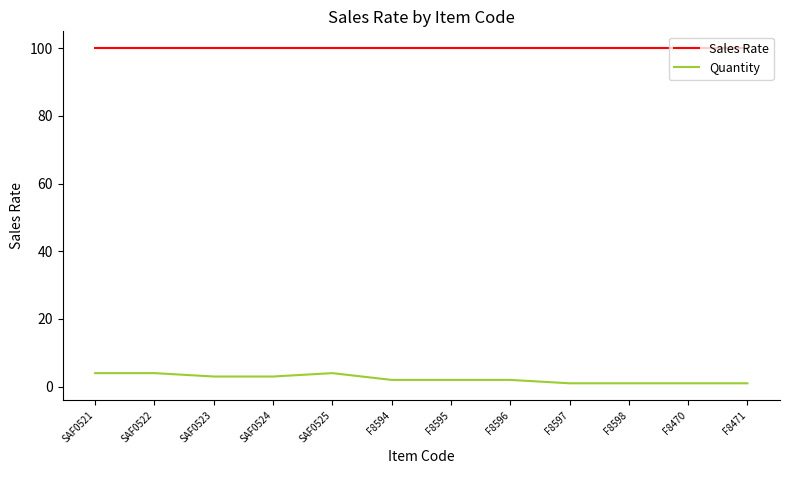

What is the total value across all series at SAF0524?

103